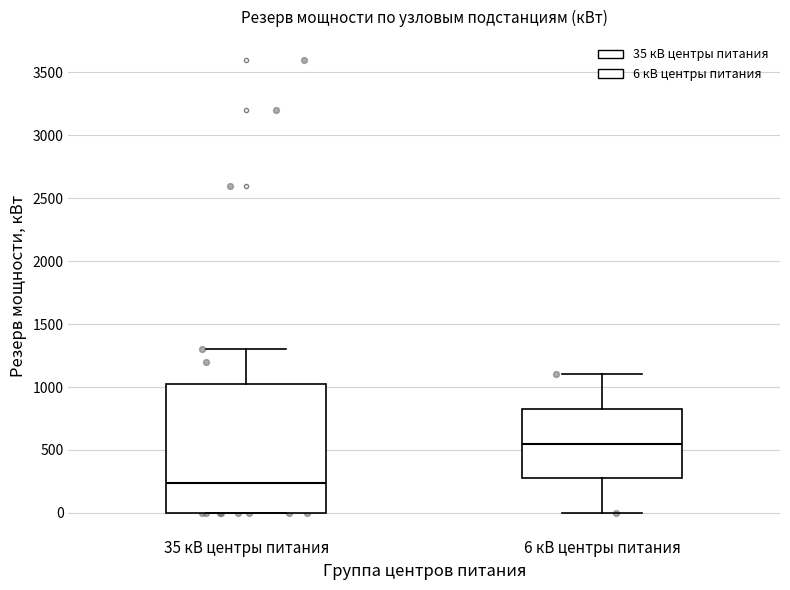

Reading left to right, read every box against the y-axis: the position of its median line, the range the box covers, and the ends of its whiskers. The values are not printed on the chart, so give them approximately, as read against the axis.

35 кВ центры питания: median 250, box 0 to 1050, whiskers 0 to 1300
6 кВ центры питания: median 550, box 300 to 850, whiskers 0 to 1100